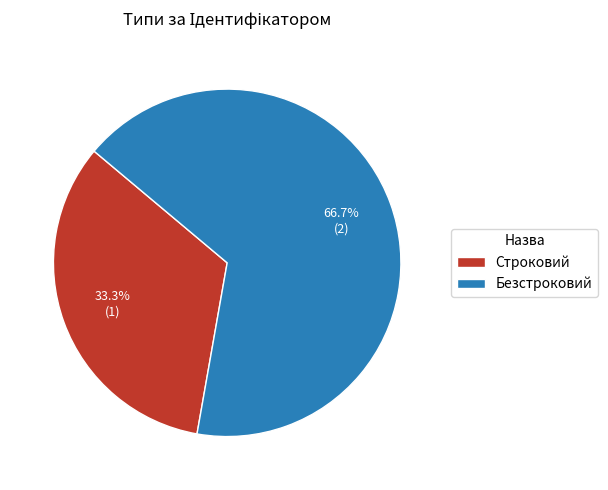

Rank the categories by value from highest to lowest.

Безстроковий, Строковий